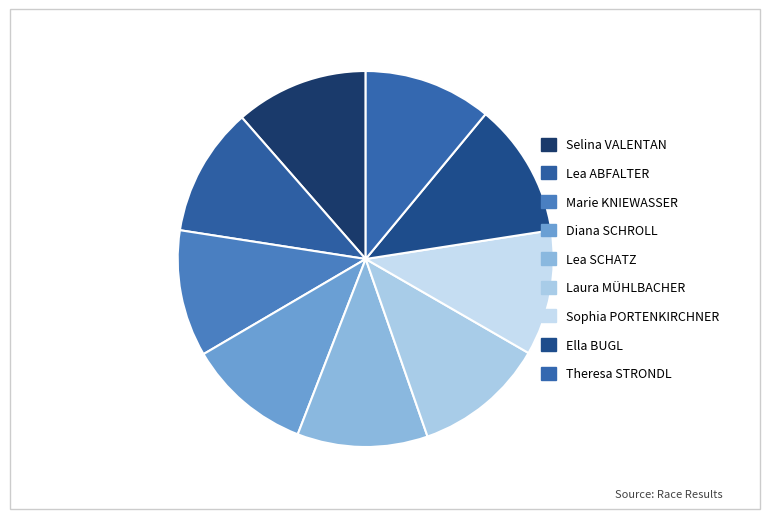

Which category has the biggest portion of the pie?

Ella BUGL